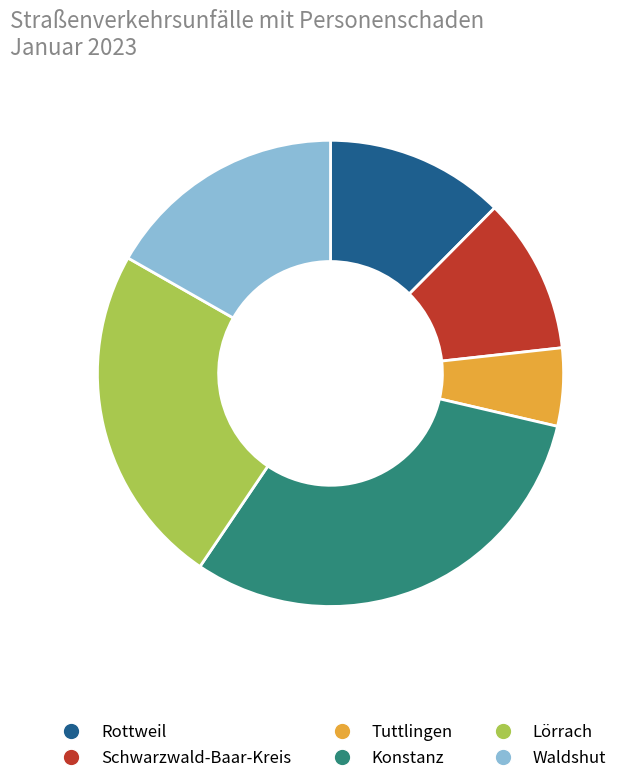

Rank the categories by value from lowest to highest.

Tuttlingen, Schwarzwald-Baar-Kreis, Rottweil, Waldshut, Lörrach, Konstanz